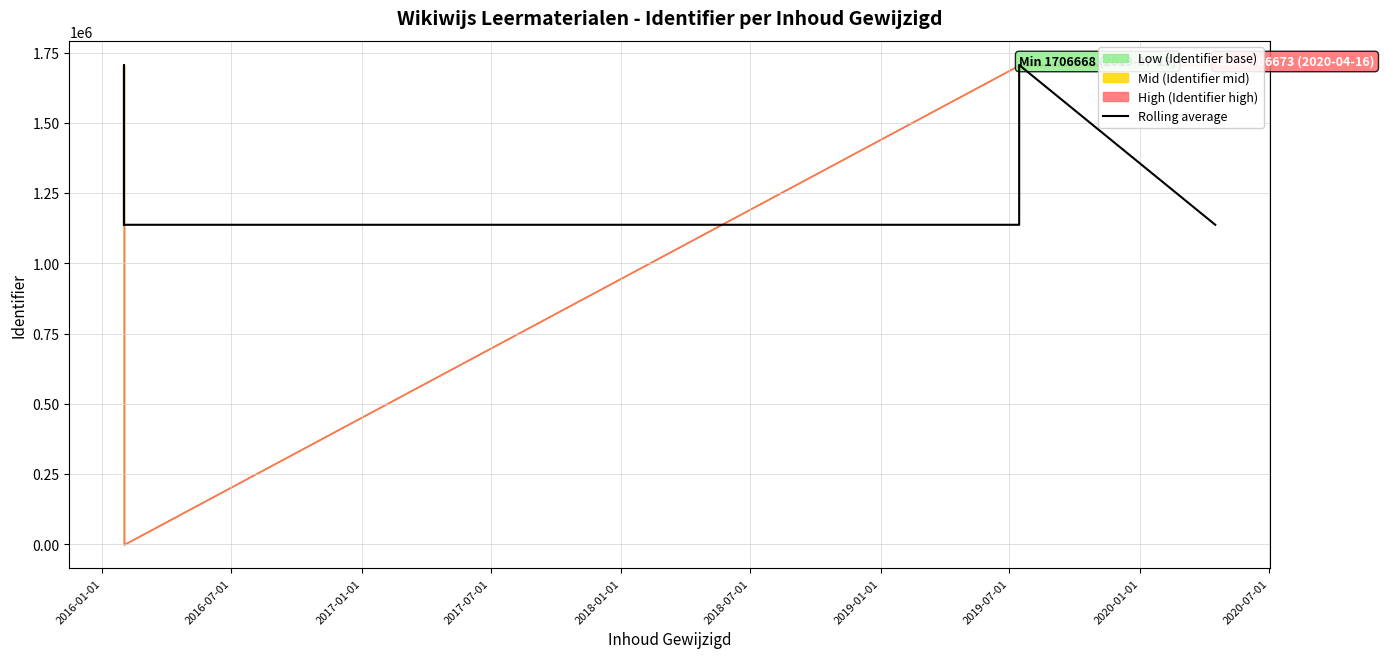

Count the number of values greater than 1137781.

2